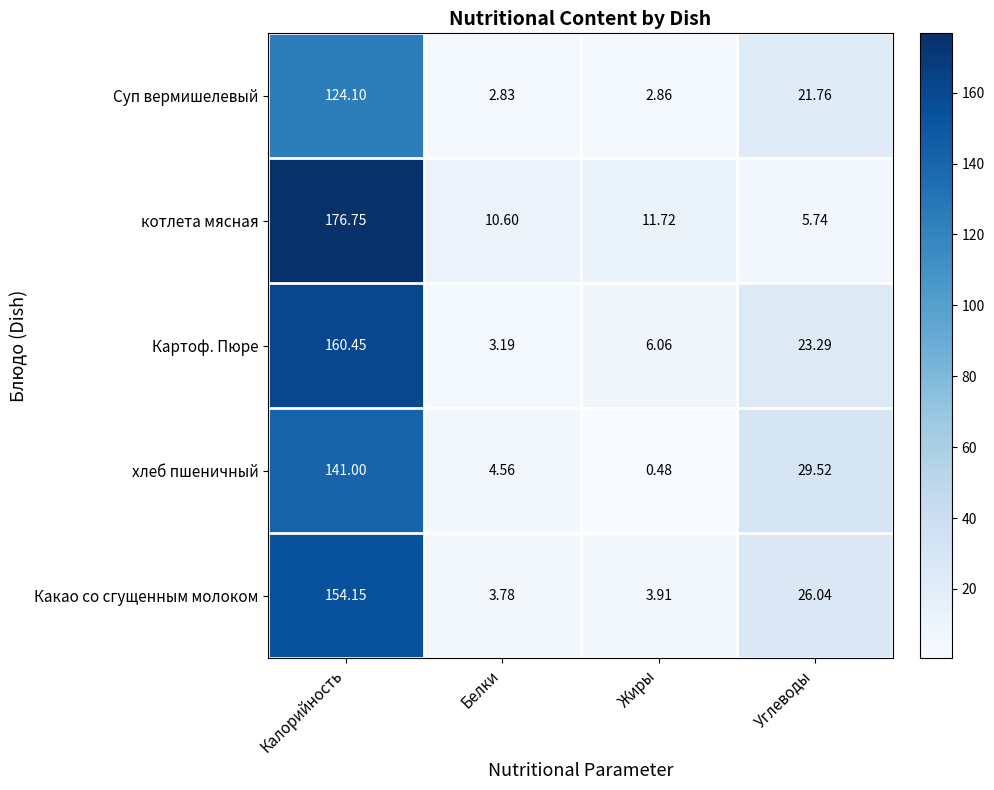

Rank the series at Углеводы from lowest to highest value.

котлета мясная, Суп вермишелевый, Картоф. Пюре, Какао со сгущенным молоком, хлеб пшеничный